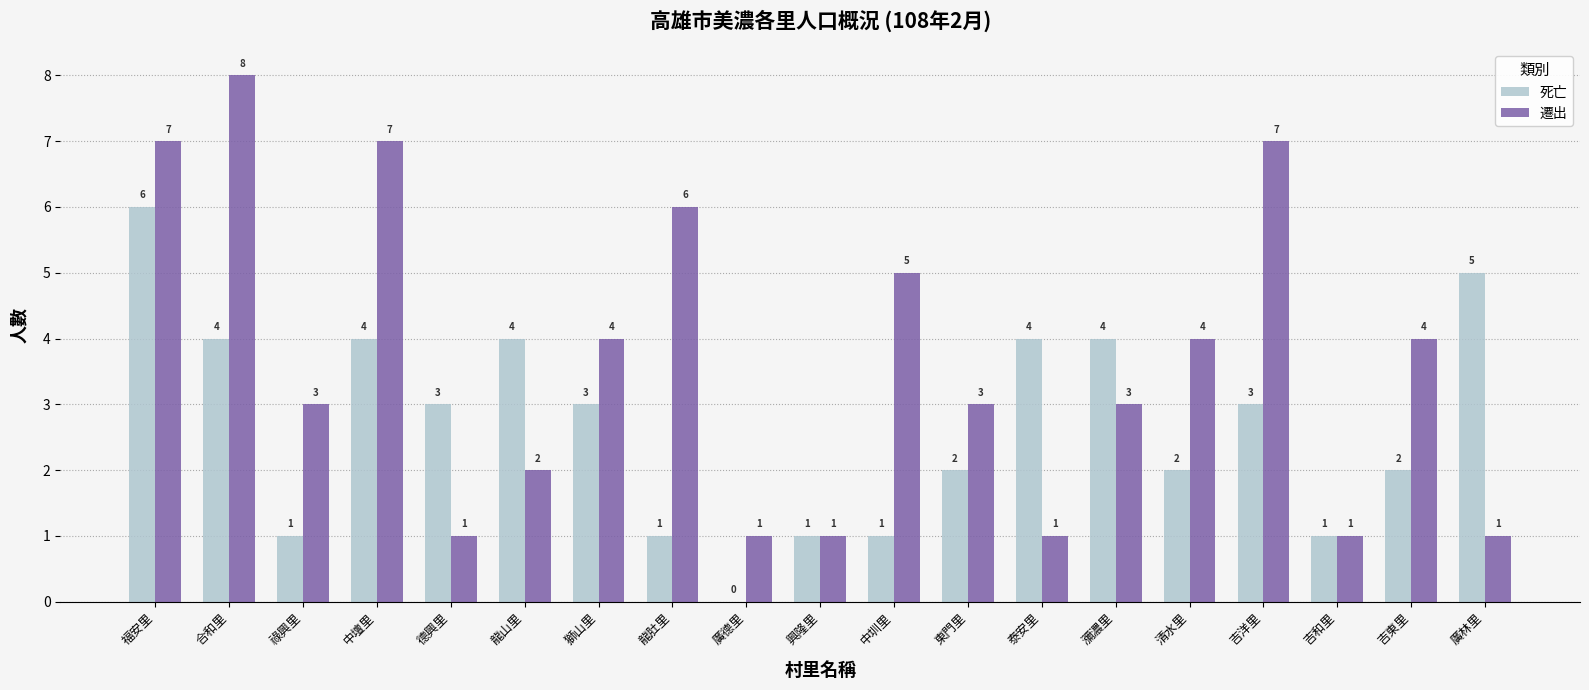

Which category has the highest value across all series?

合和里